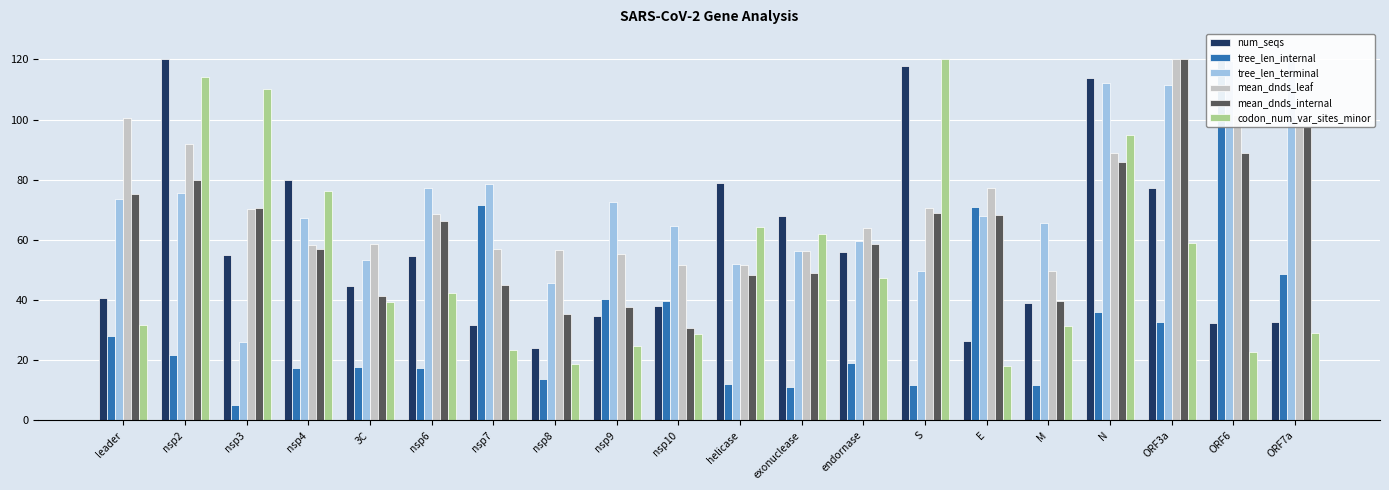

What is the average value of the num_seqs series?

58.3